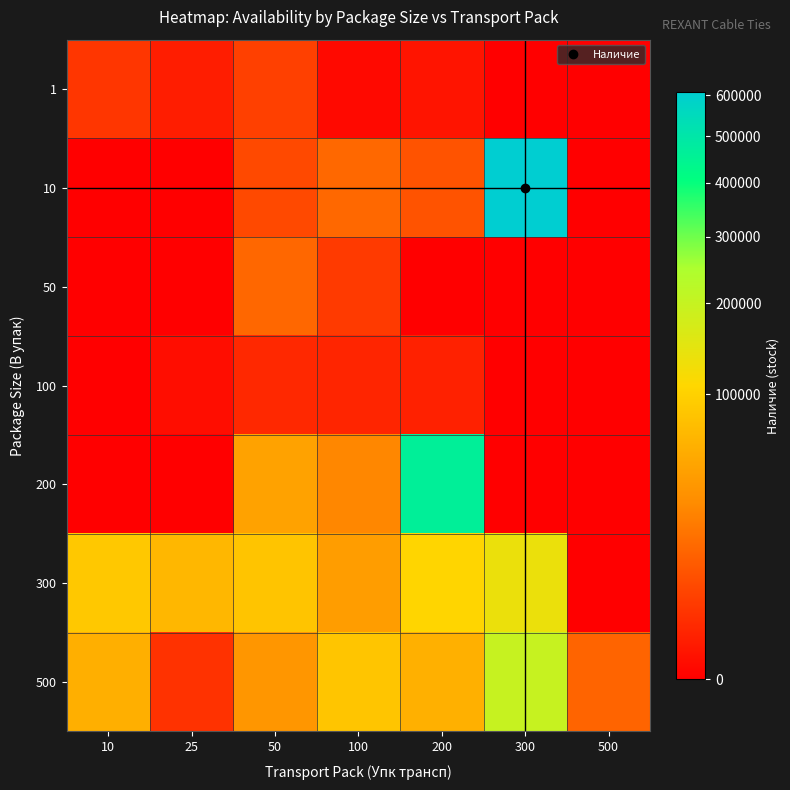

Reading left to right, list all the values displayed in this chart.

1: 10=2976	25=672	50=4617	100=38	200=275	300=0	500=0
10: 10=0	25=0	50=6076	100=14883	200=8563	300=609390	500=0
50: 10=0	25=0	50=14408	100=3538	200=0	300=0	500=0
100: 10=0	25=99	50=1456	100=1209	200=907	300=0	500=0
200: 10=0	25=0	50=47410	100=27820	200=461950	300=0	500=0
300: 10=88732	25=68410	50=82431	100=43376	200=104662	300=135194	500=0
500: 10=59590	25=2510	50=37386	100=84823	200=60973	300=198525	500=13541